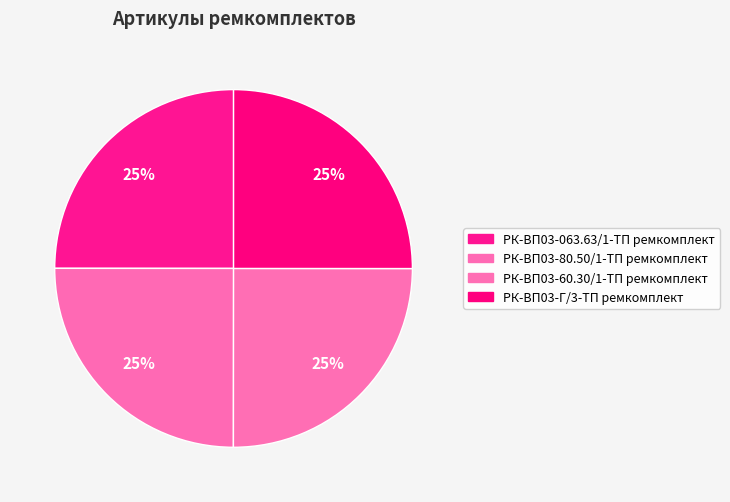

What portion of the pie excludes РК-ВП03-60.30/1-ТП ремкомплект?

75.0%